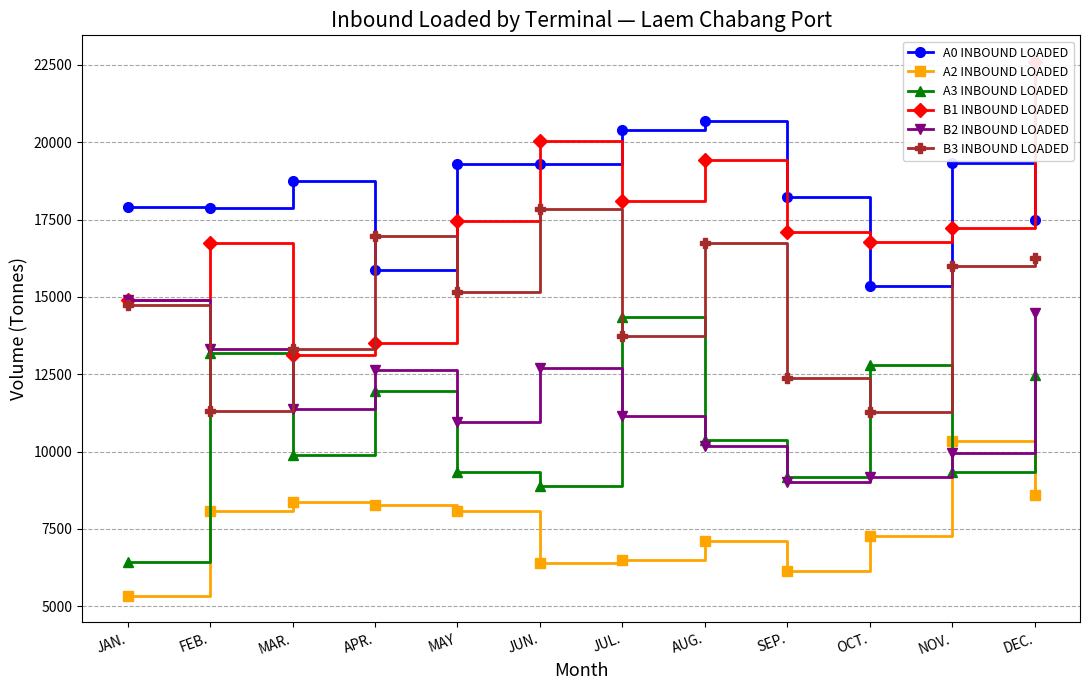

How many interior local peaks does the A0 INBOUND LOADED series have?

3